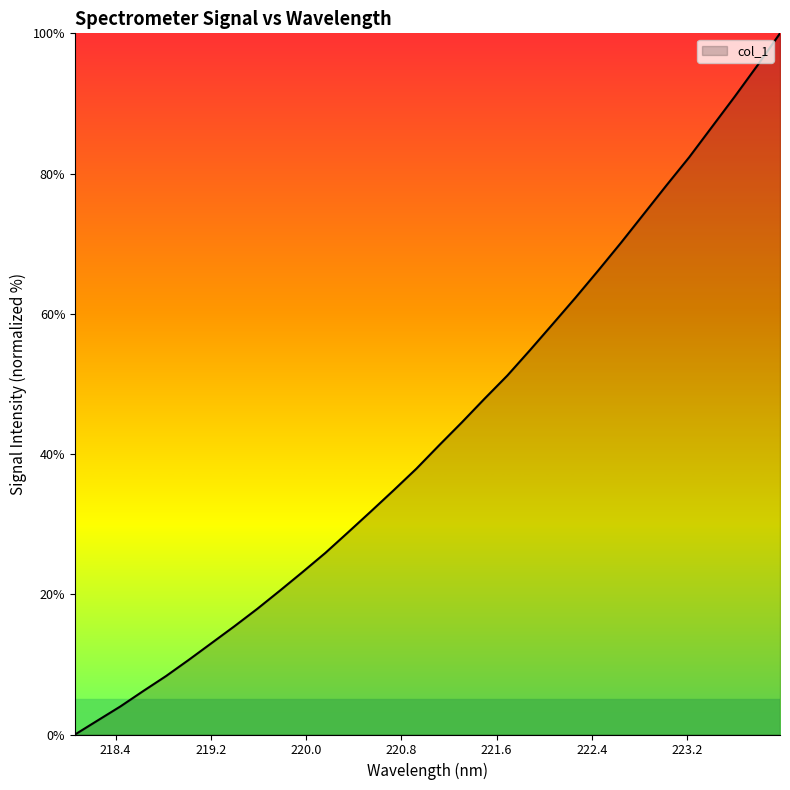

What is the greatest value displayed?

100.0